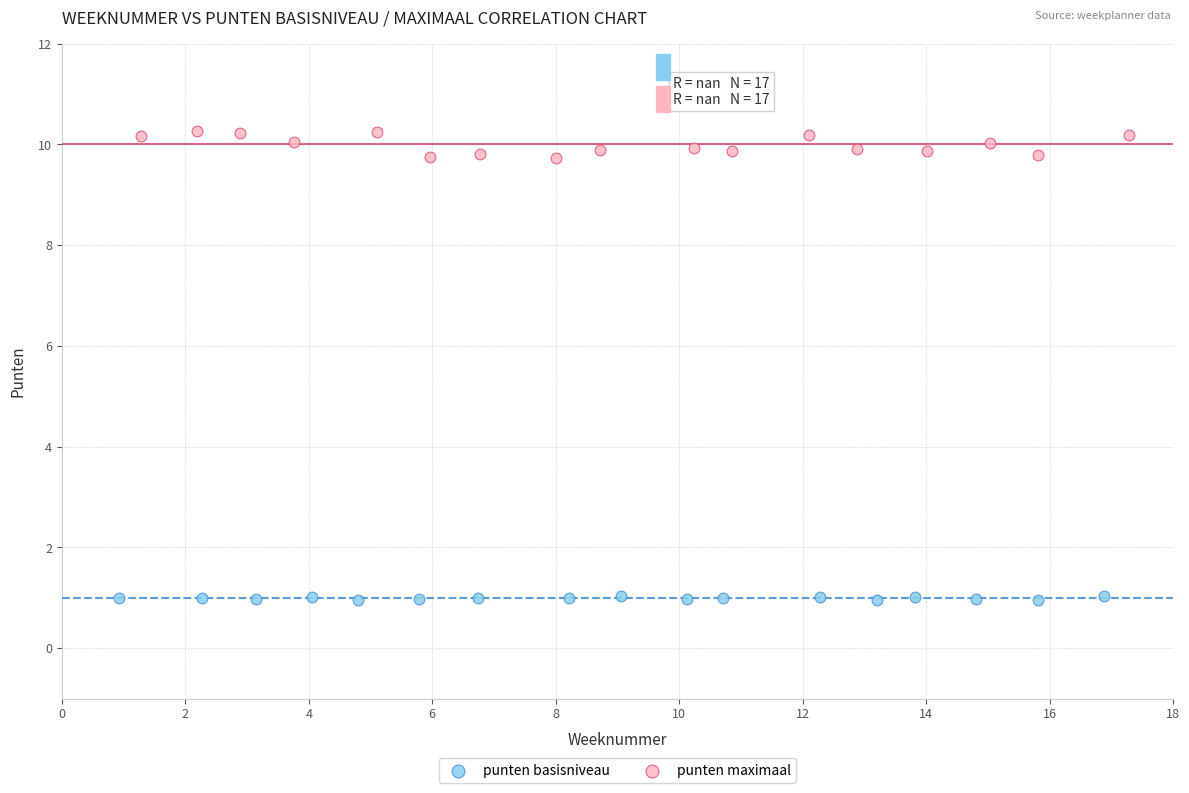

Which series contains the highest Y value?

punten maximaal